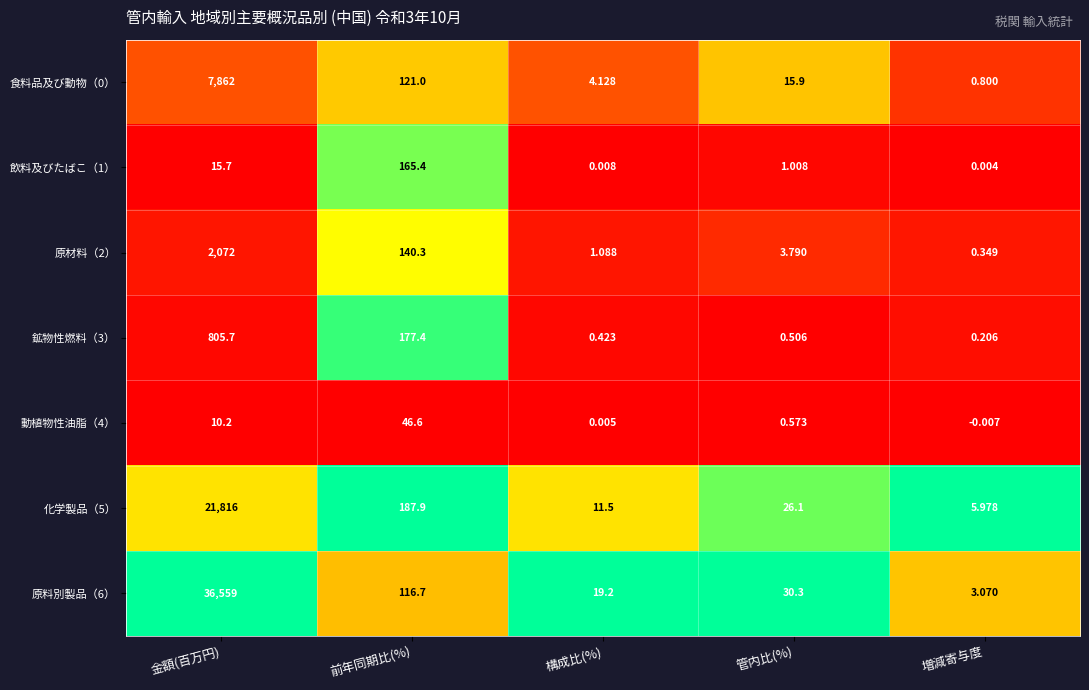

At which label is 飲料及びたばこ（1） closest to 82?

金額(百万円)